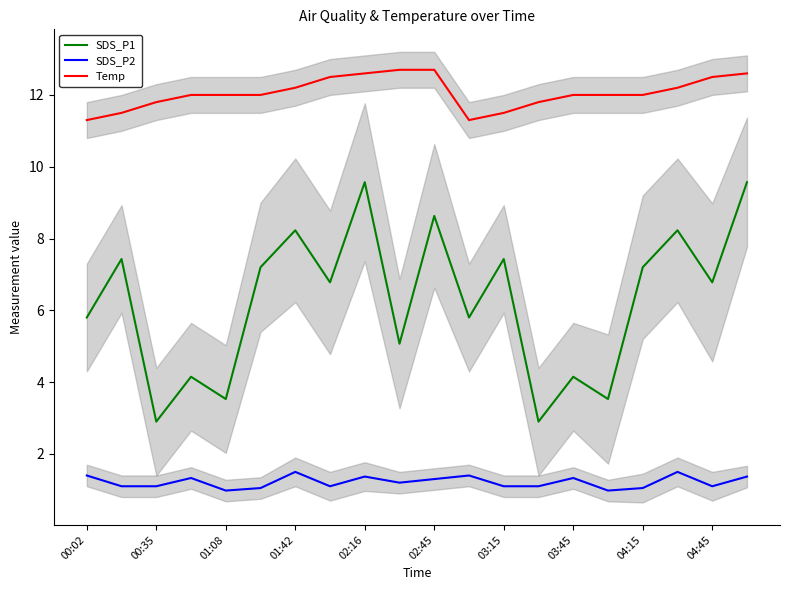

Reading right to left, what are all the values shown in this chart?

SDS_P1: 9.6	6.8	8.2	7.2	3.5	4.2	2.9	7.4	5.8	8.6	5.1	9.6	6.8	8.2	7.2	3.5	4.2	2.9	7.4	5.8
SDS_P2: 1.4	1.1	1.5	1.1	1.0	1.3	1.1	1.1	1.4	1.3	1.2	1.4	1.1	1.5	1.1	1.0	1.3	1.1	1.1	1.4
Temp: 12.6	12.5	12.2	12.0	12.0	12.0	11.8	11.5	11.3	12.7	12.7	12.6	12.5	12.2	12.0	12.0	12.0	11.8	11.5	11.3